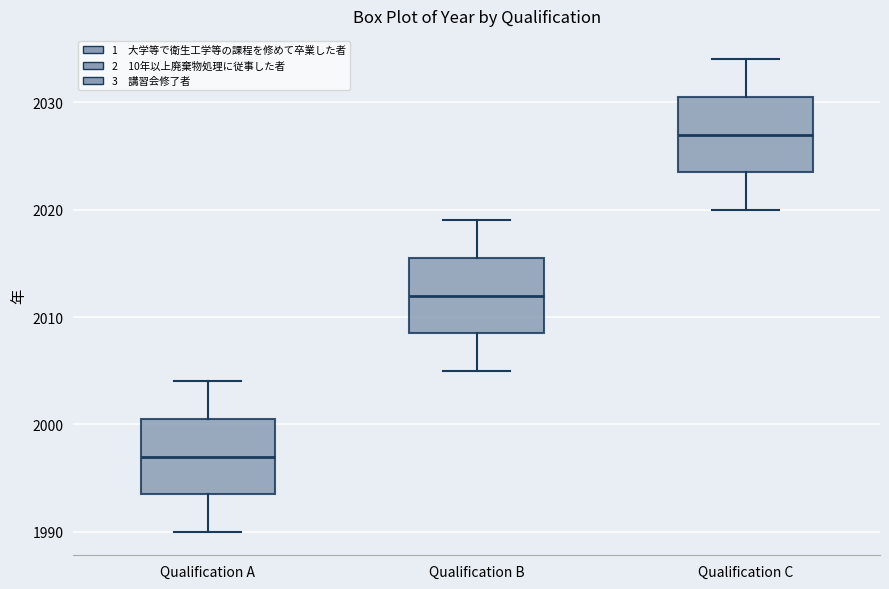

Reading left to right, read every box against the y-axis: the position of its median line, the range the box covers, and the ends of its whiskers. The values are not printed on the chart, so give them approximately, as read against the axis.

Qualification A: median 1997, box 1994 to 2001, whiskers 1990 to 2004
Qualification B: median 2012, box 2009 to 2016, whiskers 2005 to 2019
Qualification C: median 2027, box 2024 to 2031, whiskers 2020 to 2034